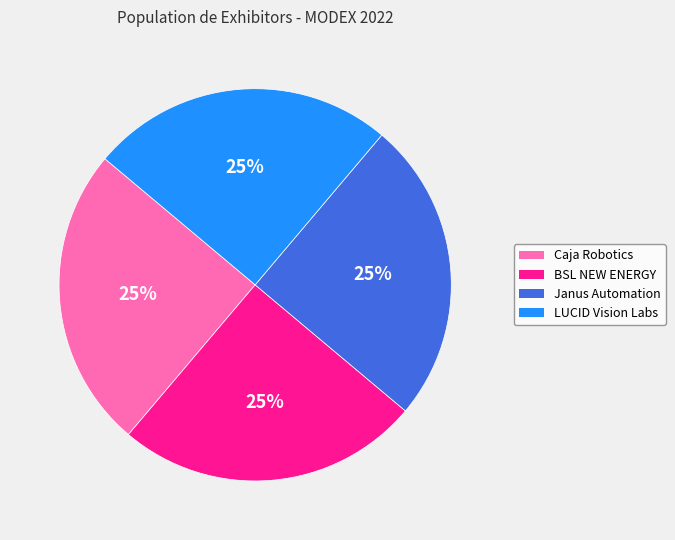

How many slices are in this pie chart?

4